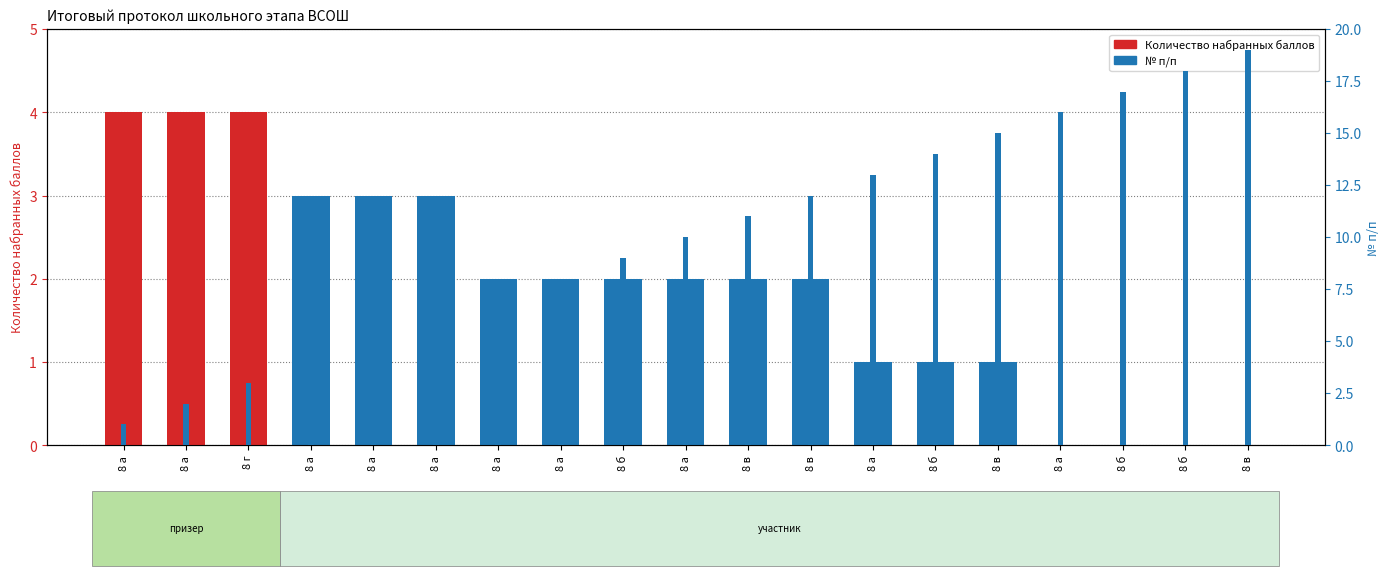

At how many categories does at least one series exceed 3?

19